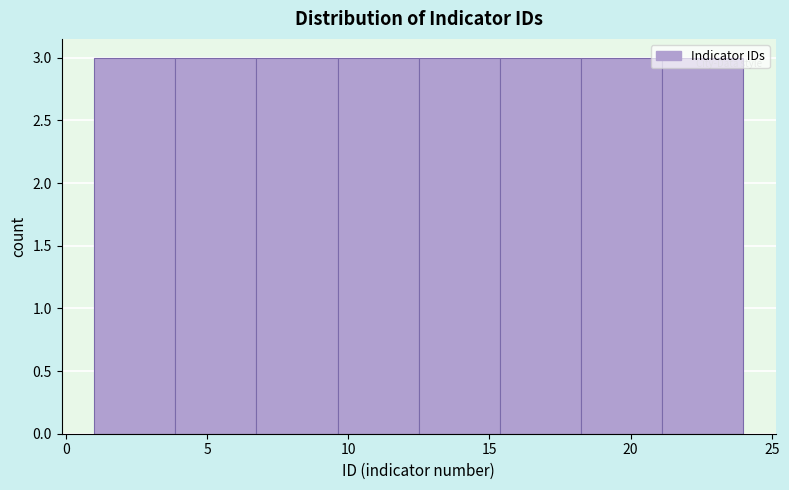

Reading left to right, list every bar in this chart as the range it spans on the x-axis followed by its height. Neither the bar edges nor the heights are printed on the chart, so give them approximately, as read against the axes.

1.0 to 4.0: 3
4.0 to 7.0: 3
7.0 to 9.5: 3
9.5 to 12.5: 3
12.5 to 15.5: 3
15.5 to 18.5: 3
18.5 to 21.0: 3
21.0 to 24.0: 3